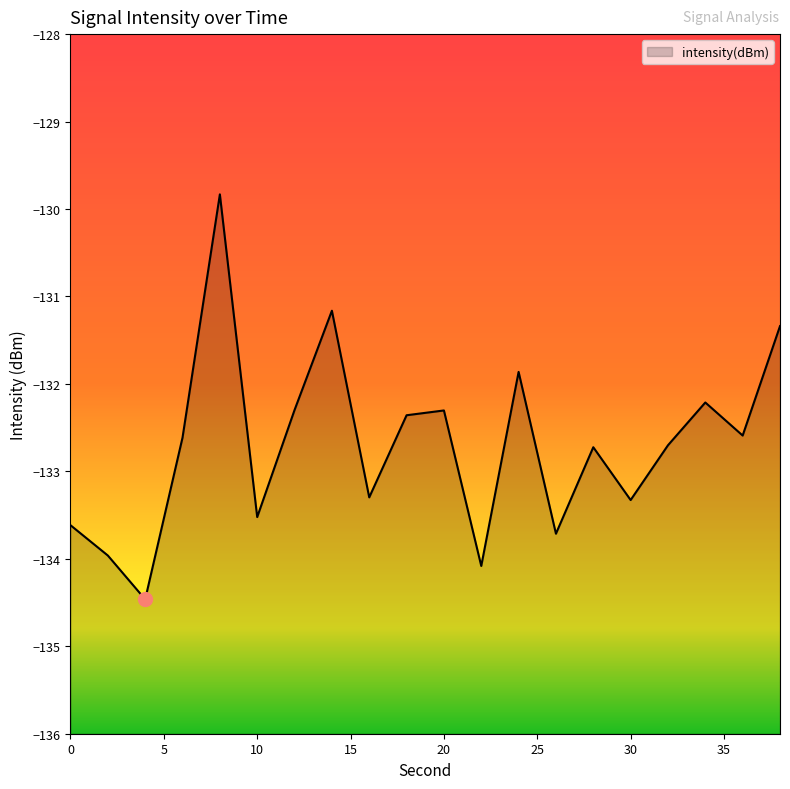

Reading left to right, list all the values displayed in this chart.

0=-133.6	2=-134.0	4=-134.5	6=-132.6	8=-129.8	10=-133.5	12=-132.3	14=-131.2	16=-133.3	18=-132.4	20=-132.3	22=-134.1	24=-131.9	26=-133.7	28=-132.7	30=-133.3	32=-132.7	34=-132.2	36=-132.6	38=-131.3